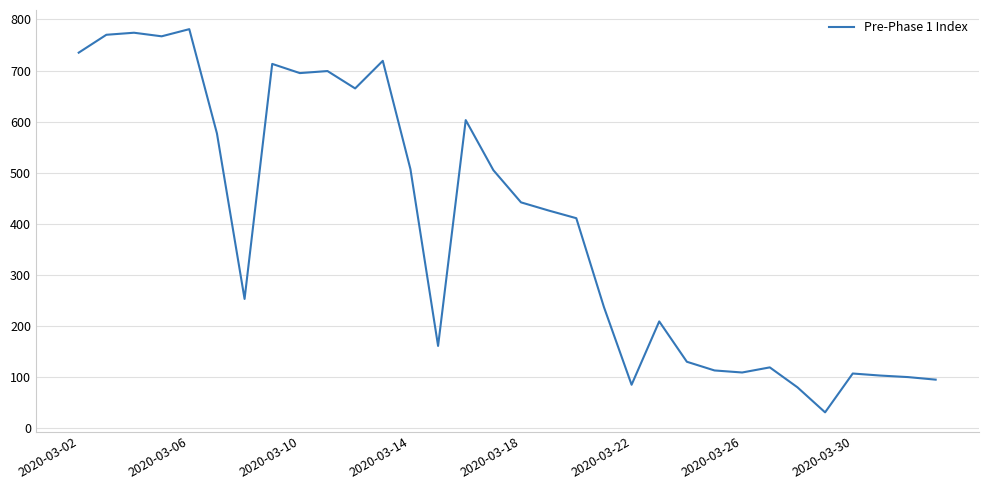

What is the maximum value shown in the chart?

781